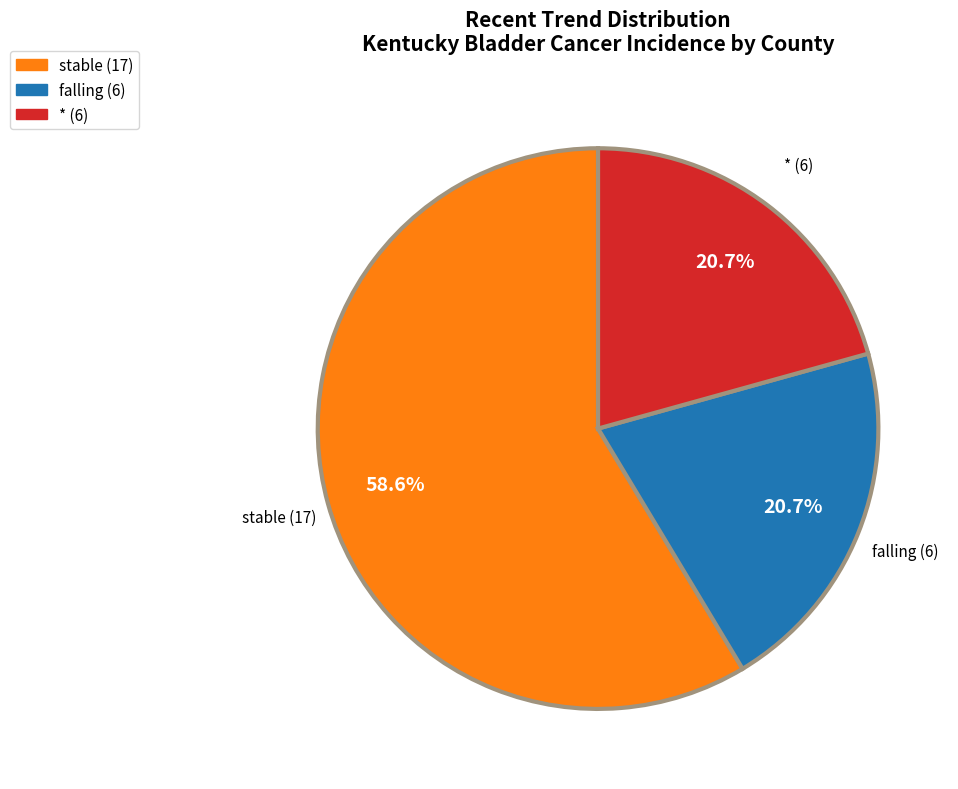

Is there a majority slice in this chart?

Yes